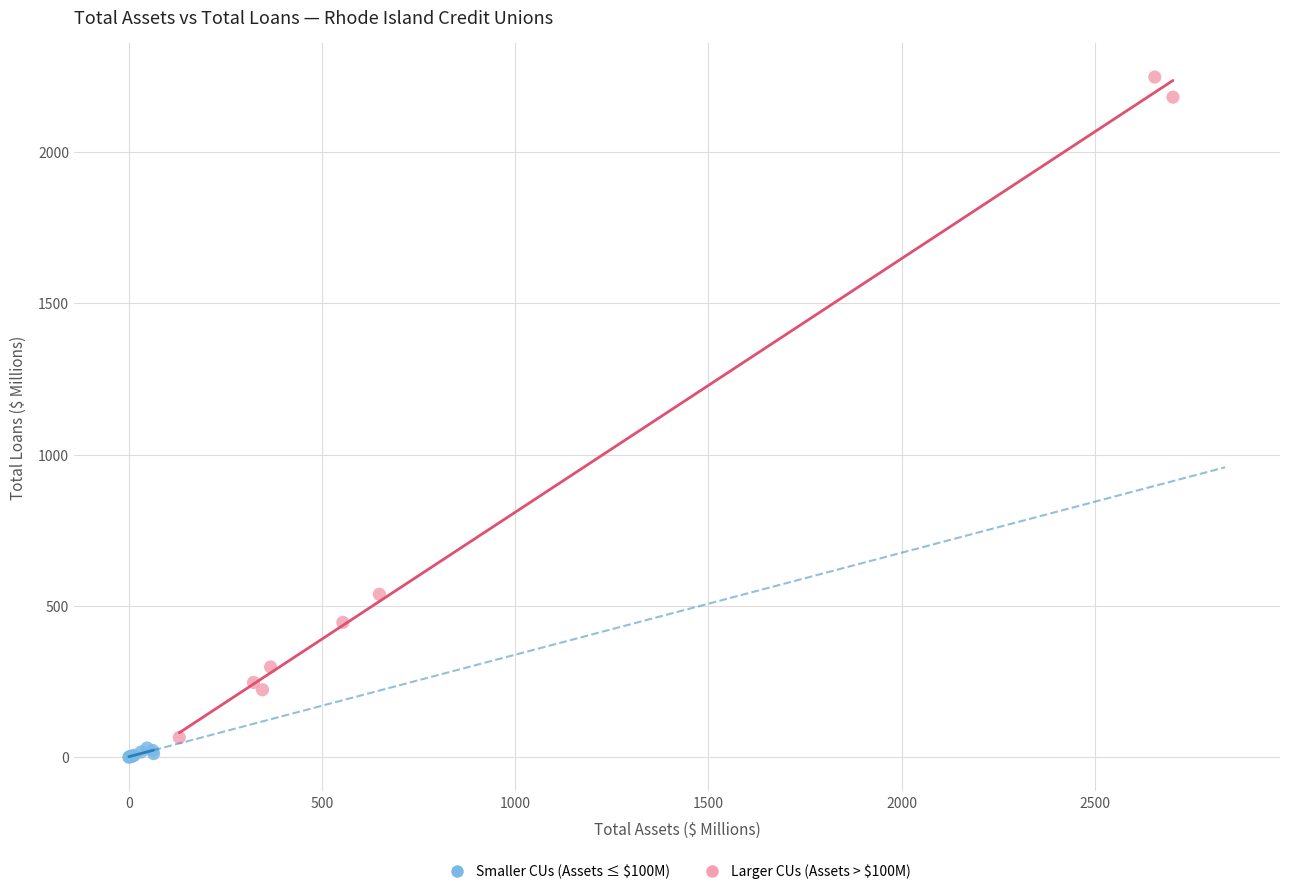

What are all the series names shown in the legend?

Smaller CUs (Assets ≤ $100M), Larger CUs (Assets > $100M)